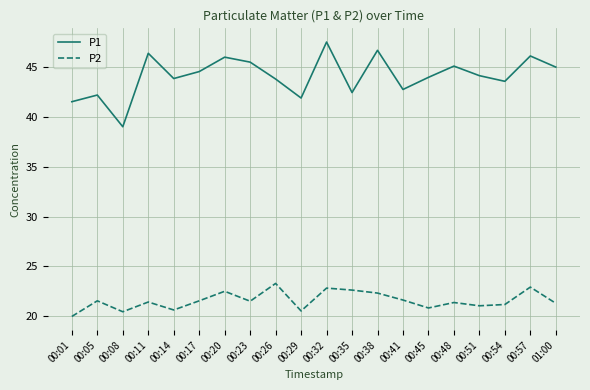

List the series in order of their overall mean, lowest first.

P2, P1